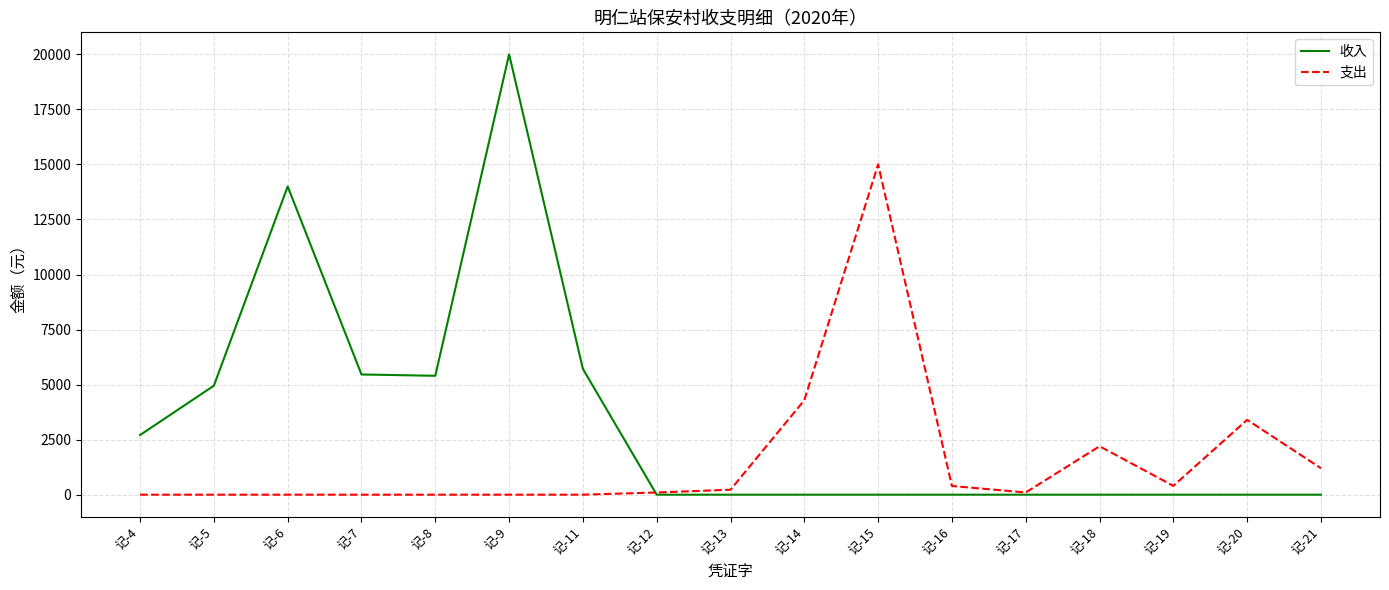

At which category is the sum across all series the highest?

记-9